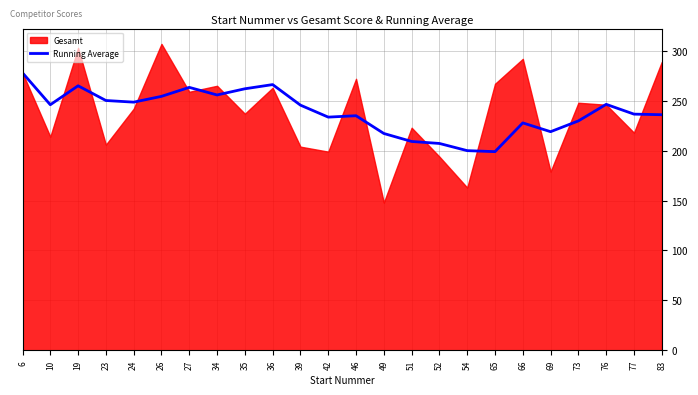

Between 24 and 49, which is larger?

24